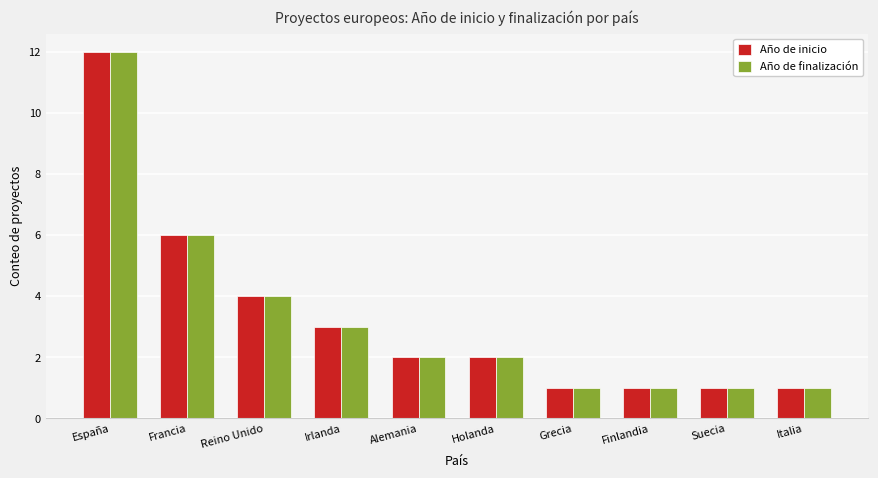

What is the value of the Año de finalización bar at the 8th from the left?

1